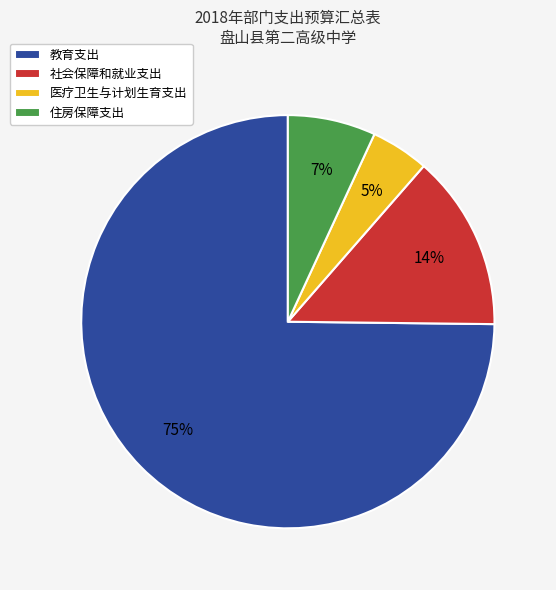

Which slice is the smallest?

医疗卫生与计划生育支出